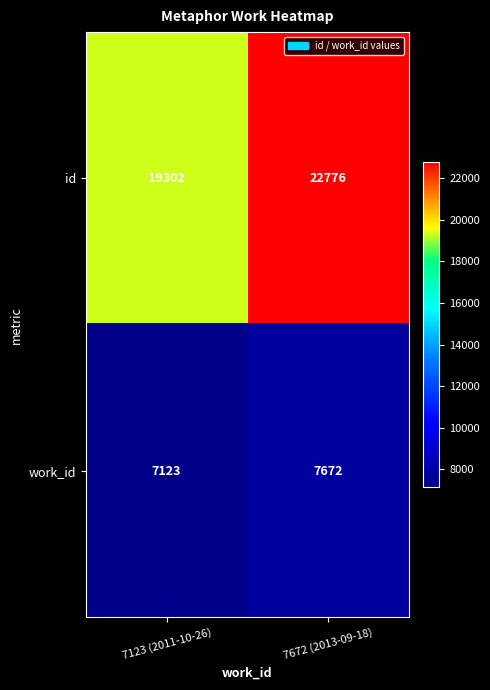

Between 7123 (2011-10-26) and 7672 (2013-09-18), which series saw the biggest shift?

id